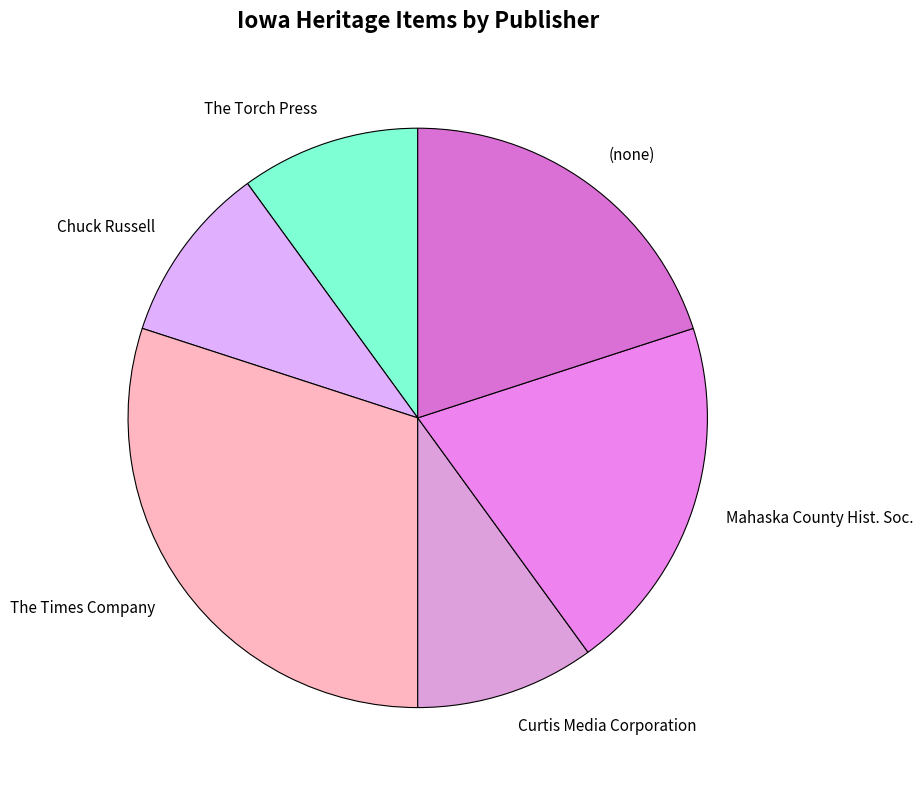

Is it true that Mahaska County Hist. Soc. is 15% of the pie?

False